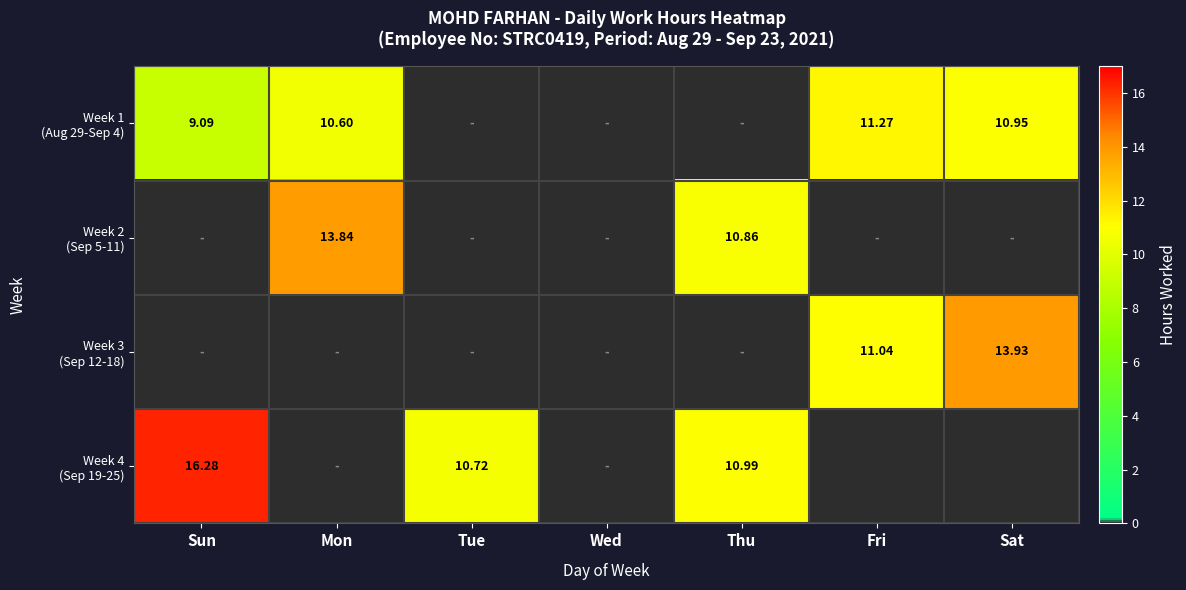

True or false: Week 2 (Sep 5-11) has a value of -5.1 at Wed.

False